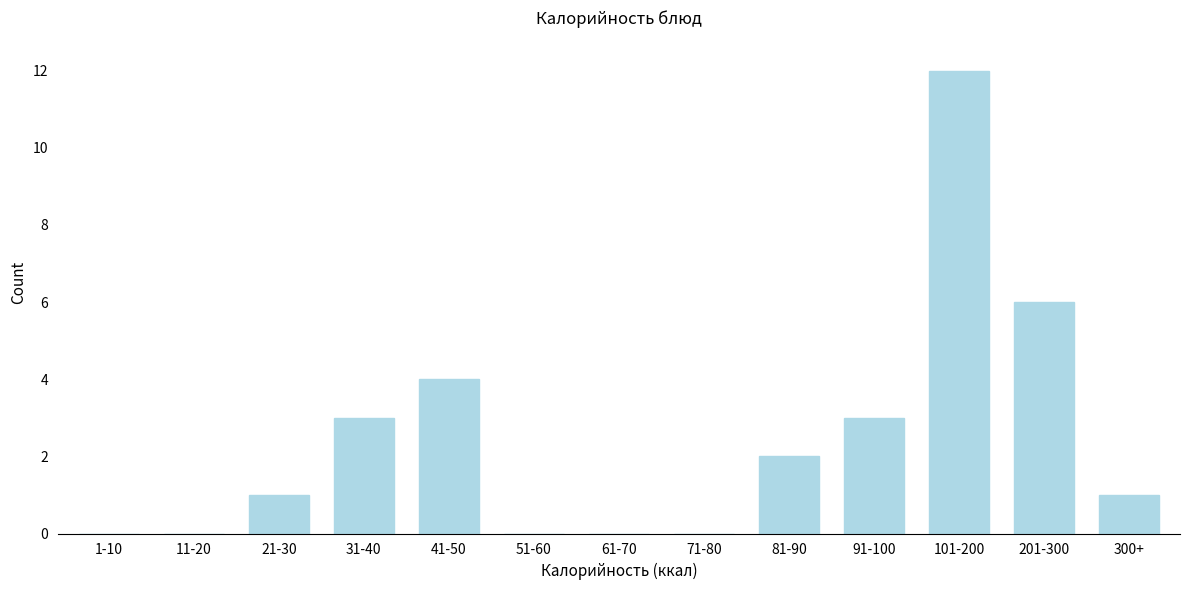

Reading left to right, list all the values displayed in this chart.

1-10=0	11-20=0	21-30=1	31-40=3	41-50=4	51-60=0	61-70=0	71-80=0	81-90=2	91-100=3	101-200=12	201-300=6	300+=1